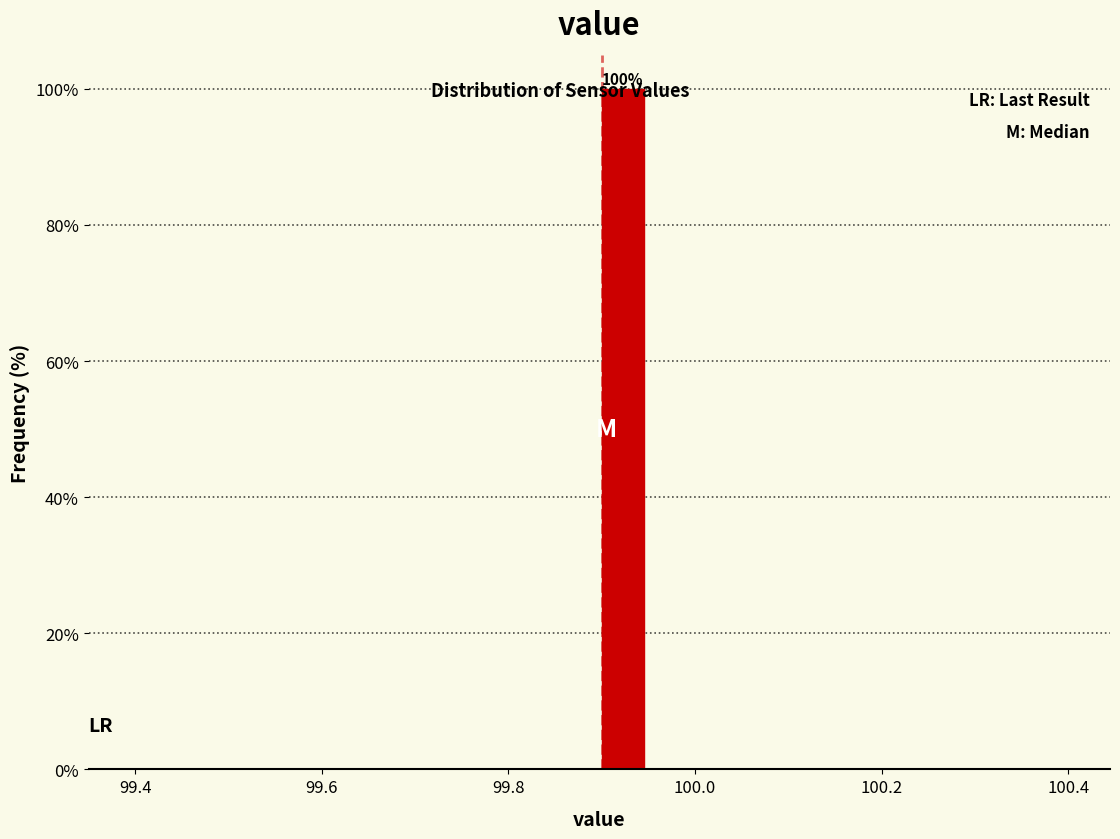

Around what value on the x-axis is the tallest bar? Give the approximate position of its centre, as read against the axis.

99.92